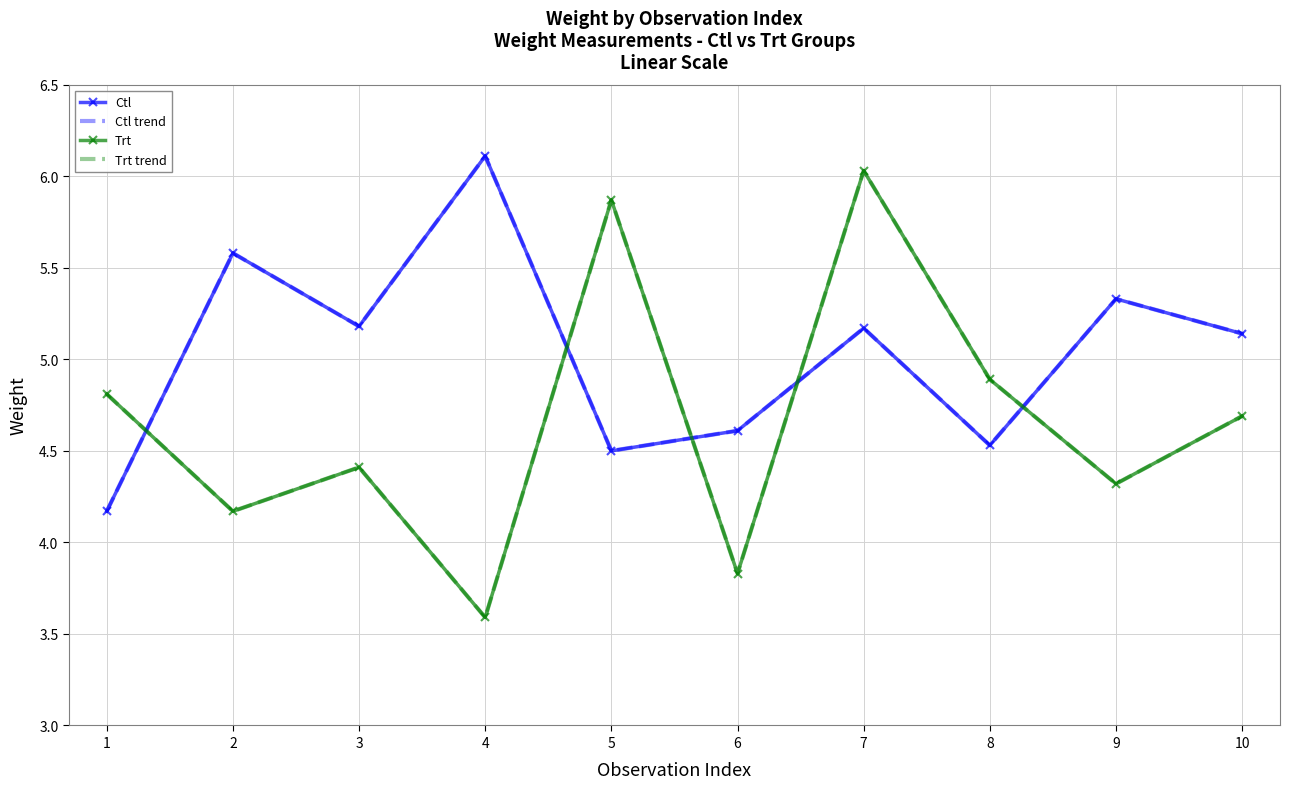

Which series has the largest total across all categories?

Ctl